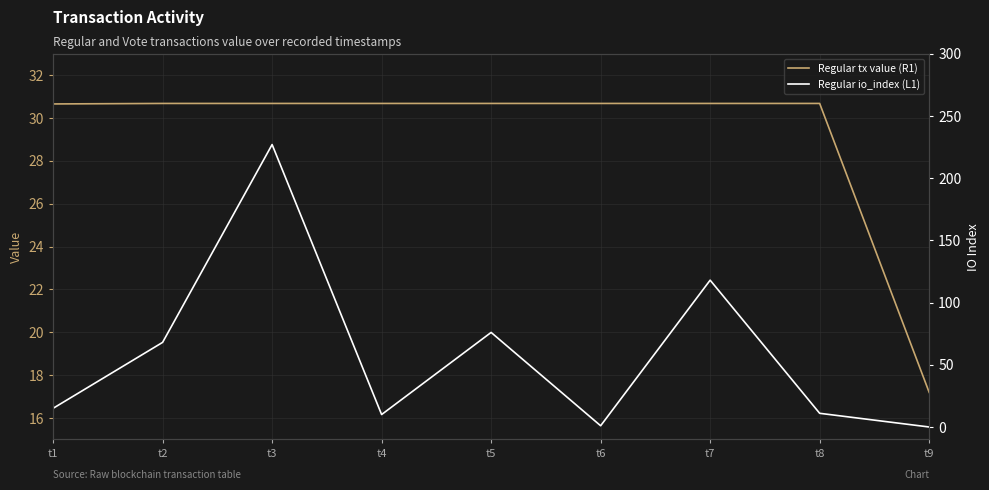

What is the total value across all series at t7?

148.7